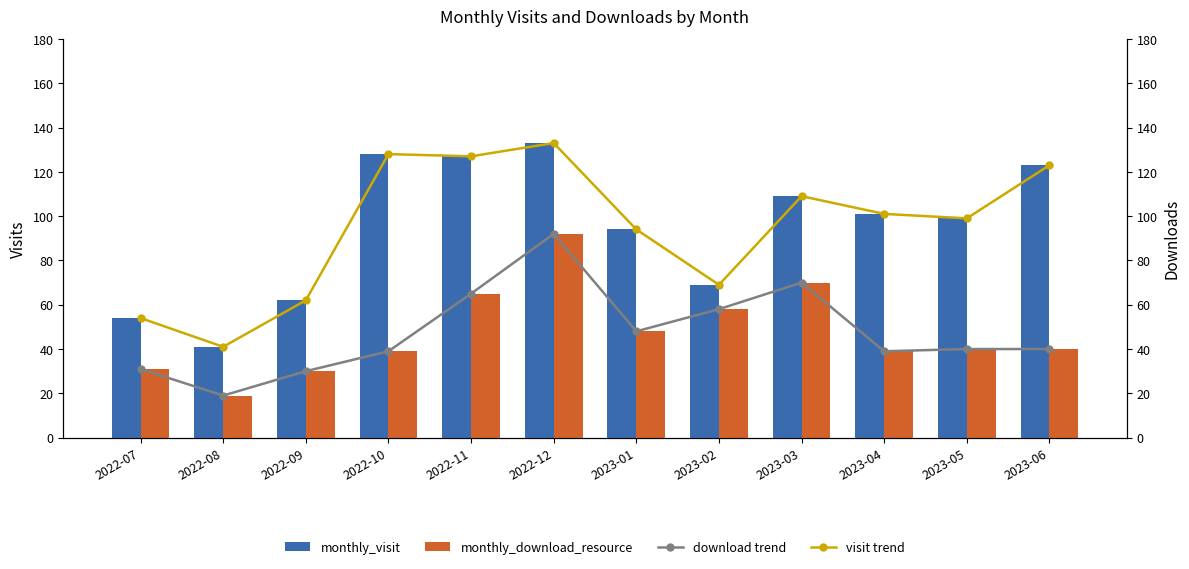

True or false: visit trend has a value of 45 at 2022-11.

False